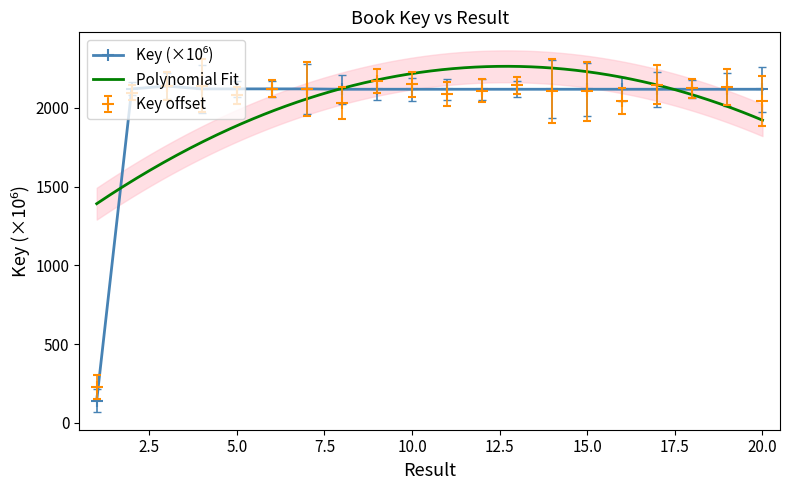

List the labels in order of value, largest first.

3, 5, 6, 7, 4, 2, 11, 12, 10, 16, 14, 20, 15, 19, 18, 9, 17, 8, 13, 1